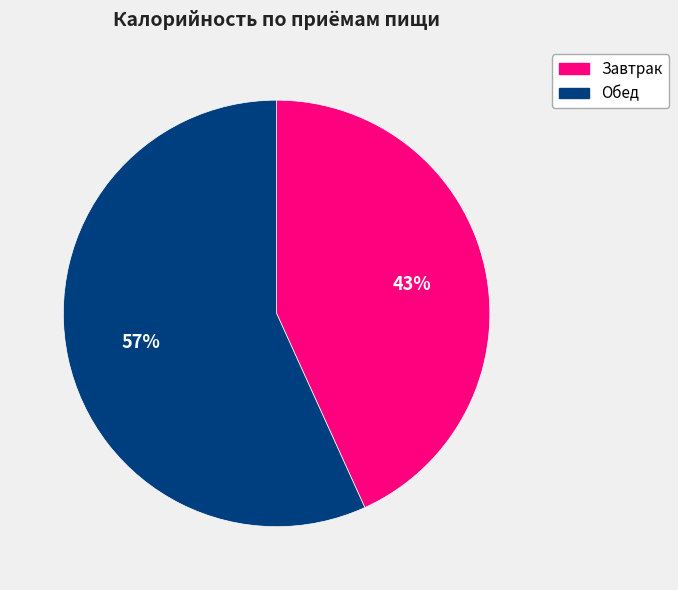

What is the largest slice in the pie chart?

Обед